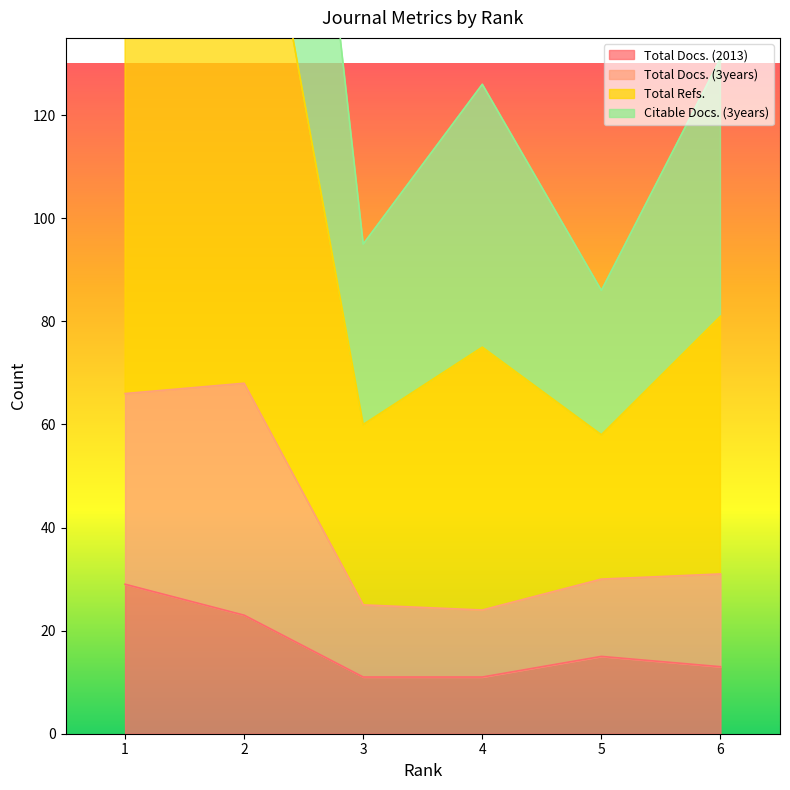

What is the difference between the maximum and minimum values in the Total Docs. (2013) series?

18